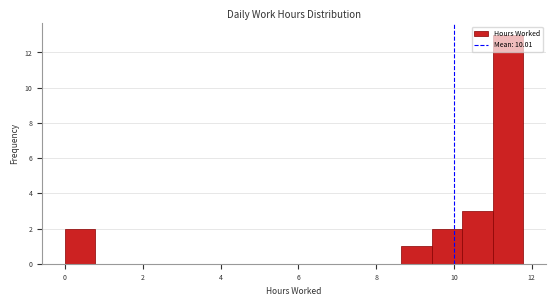

Read against the x-axis, roughly where is the centre of the tallest bar?

11.4